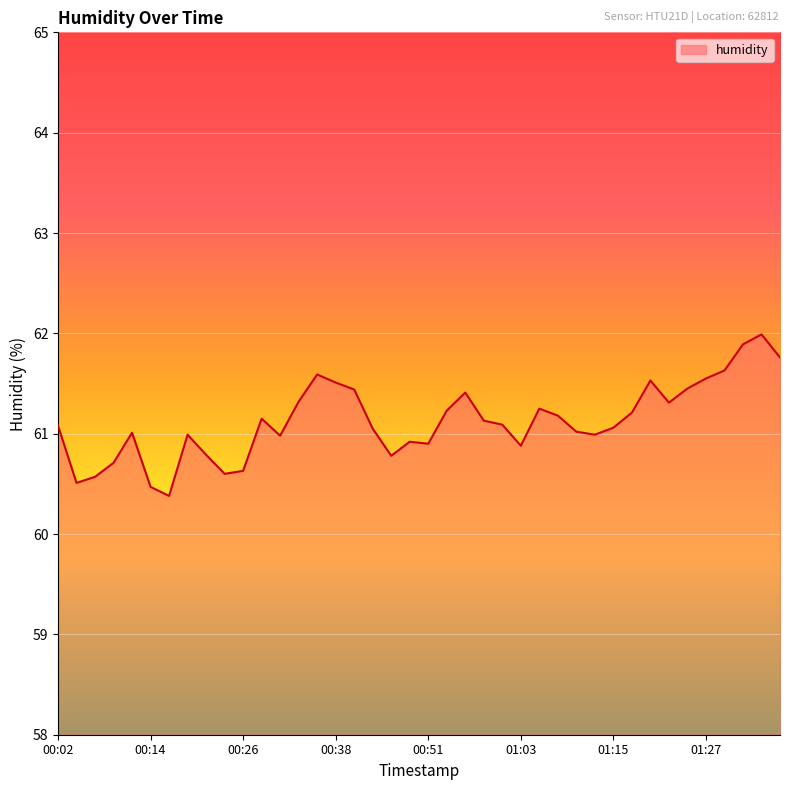

What is the smallest value displayed?

60.4